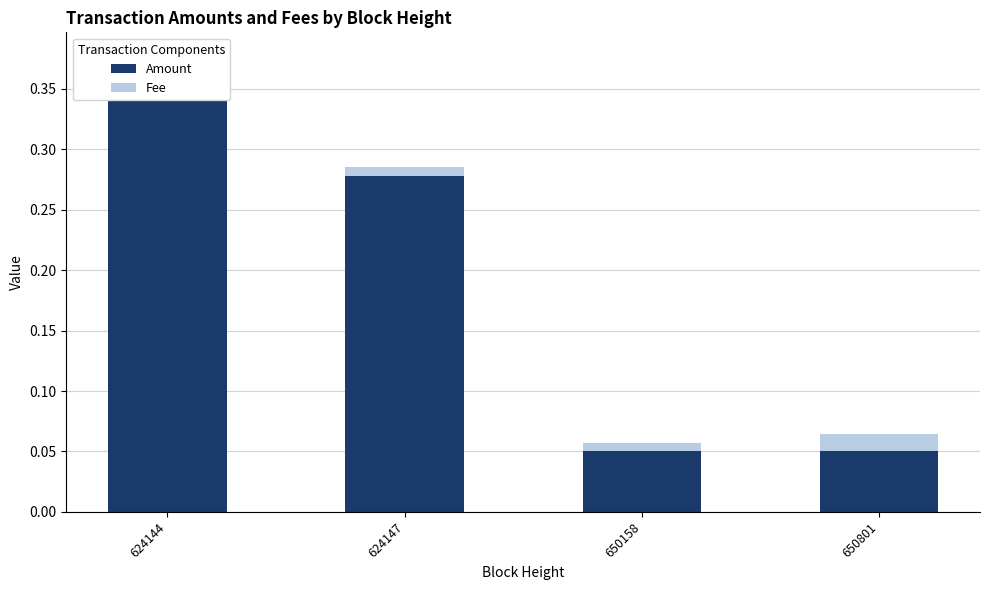

Between 624144 and 650801, which is larger?

624144